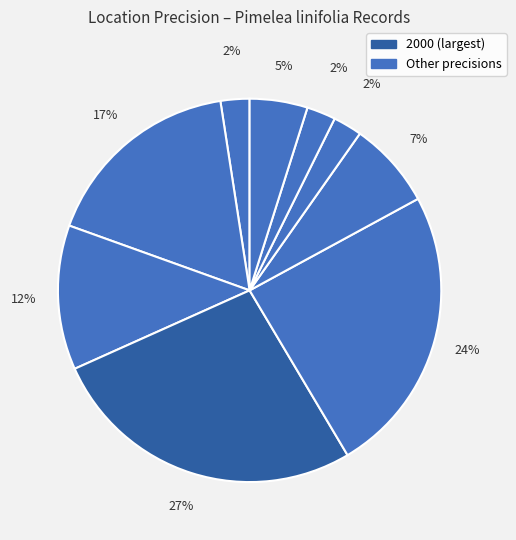

Is there a majority slice in this chart?

No